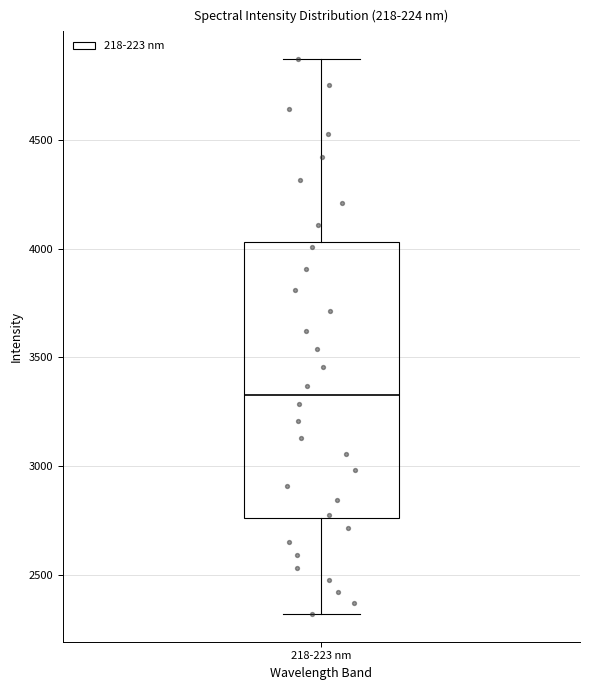

Transcribe this box plot: give where the median line is, the range the box spans, and where the two whiskers end, as read against the y-axis. The values are not printed on the chart, so give them approximately, as read against the axis.

median 3350, box 2750 to 4050, whiskers 2300 to 4850